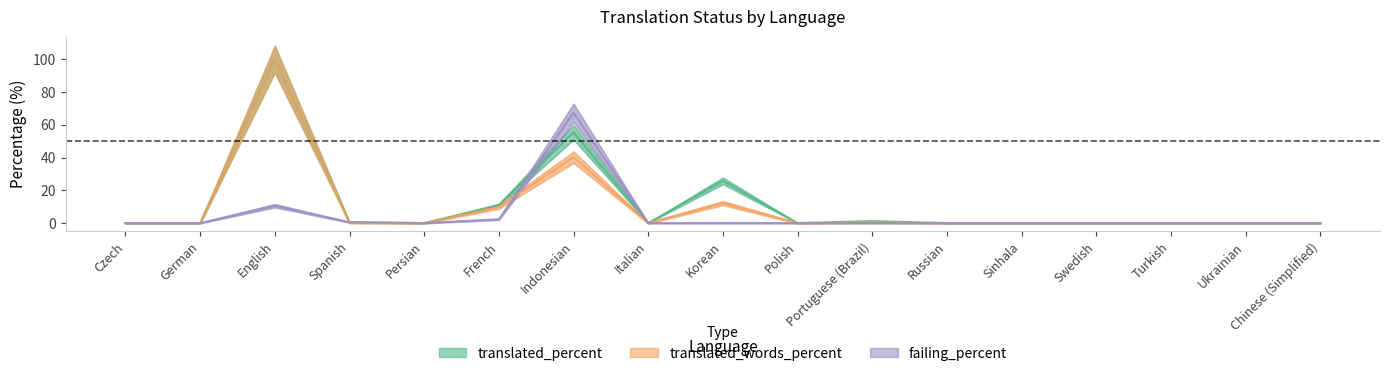

List the labels in order of translated_percent value, smallest first.

Czech, German, Persian, Italian, Polish, Russian, Sinhala, Swedish, Turkish, Ukrainian, Chinese (Simplified), Spanish, Portuguese (Brazil), French, Korean, Indonesian, English